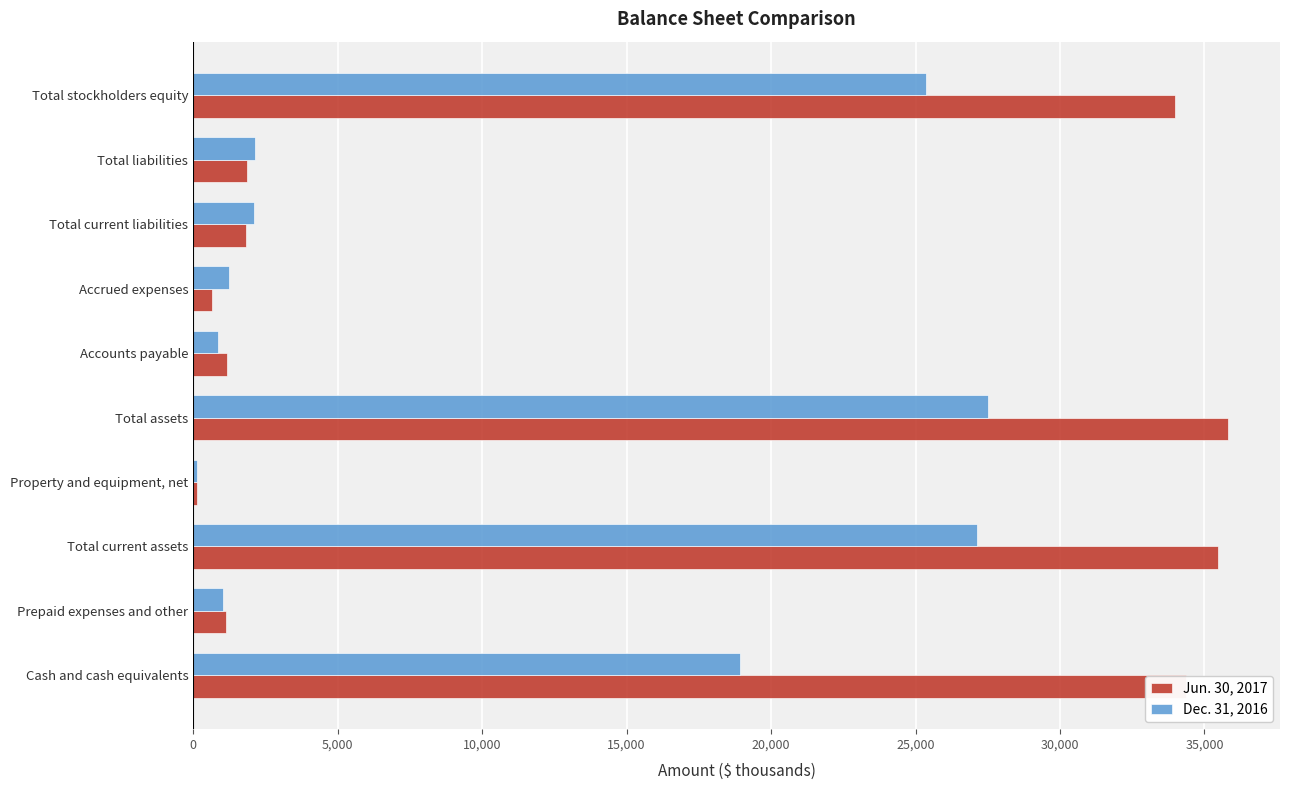

Which label corresponds to the smallest value in the chart?

Property and equipment, net